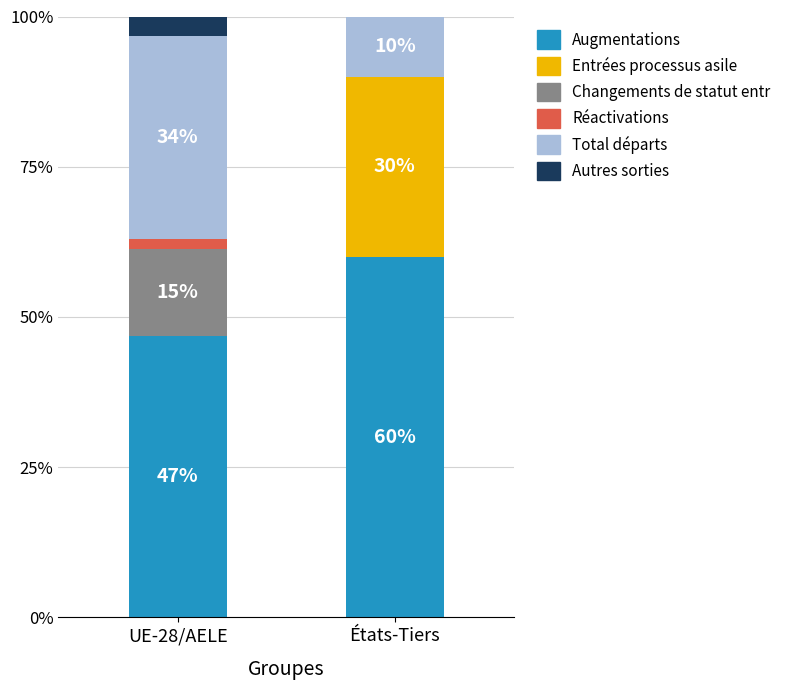

Which category has the highest value in the Augmentations series?

États-Tiers